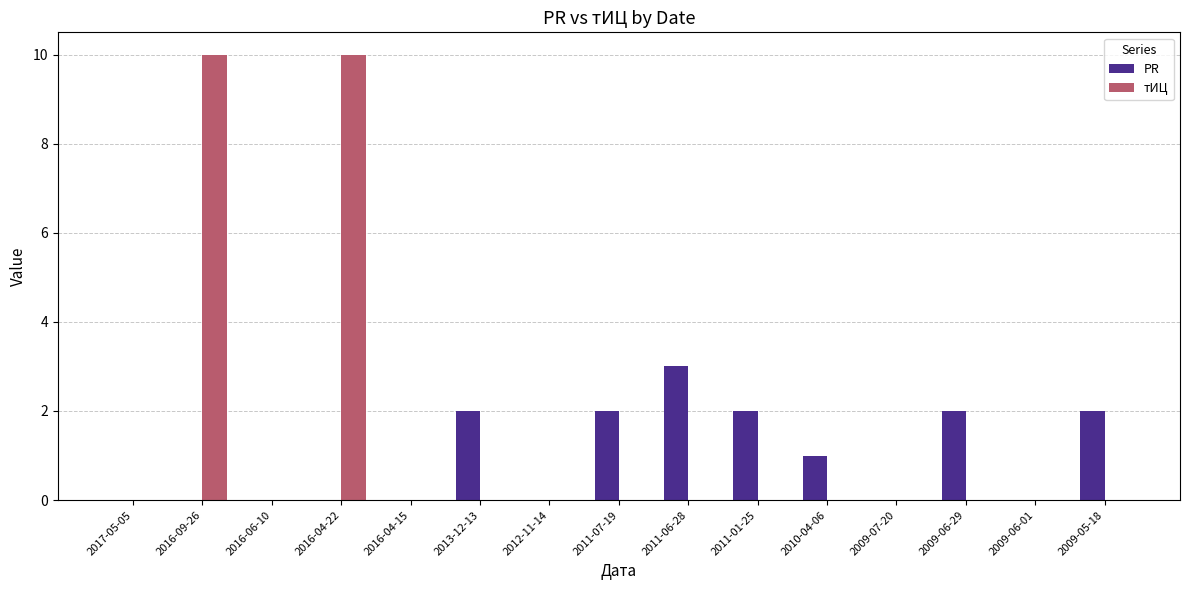

Is the value of тИЦ at 2016-09-26 greater than the value of PR at 2009-06-01?

Yes